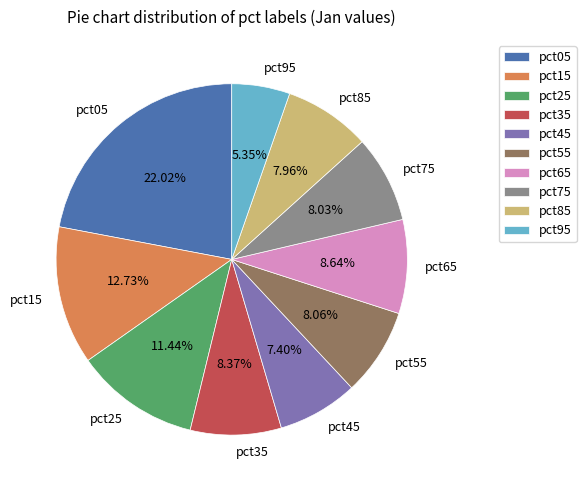

To the nearest percent, what portion does pct55 represent?

8%